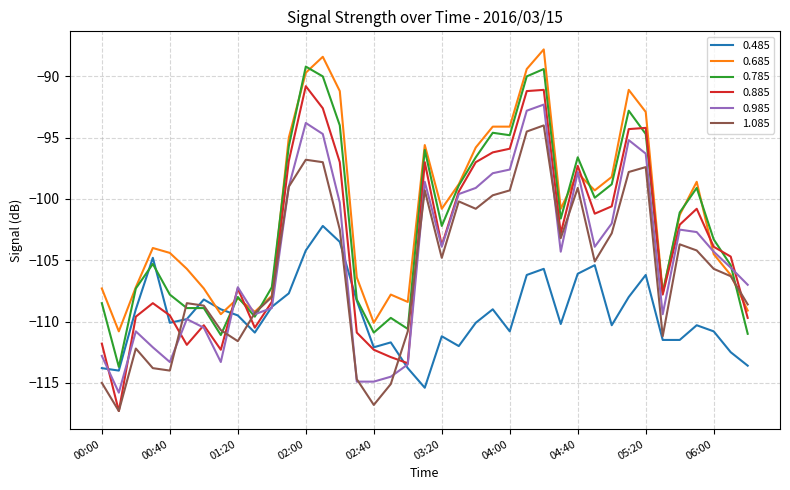

Which series has the widest spread of values?

0.885